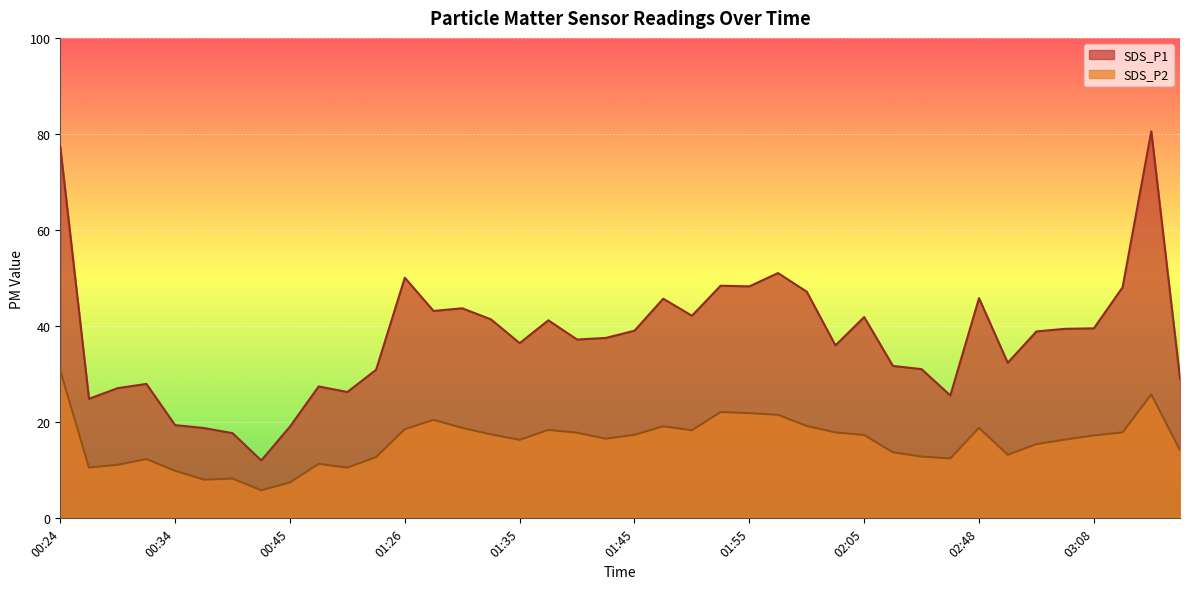

Which has a higher value, 01:38 or 00:37?

01:38